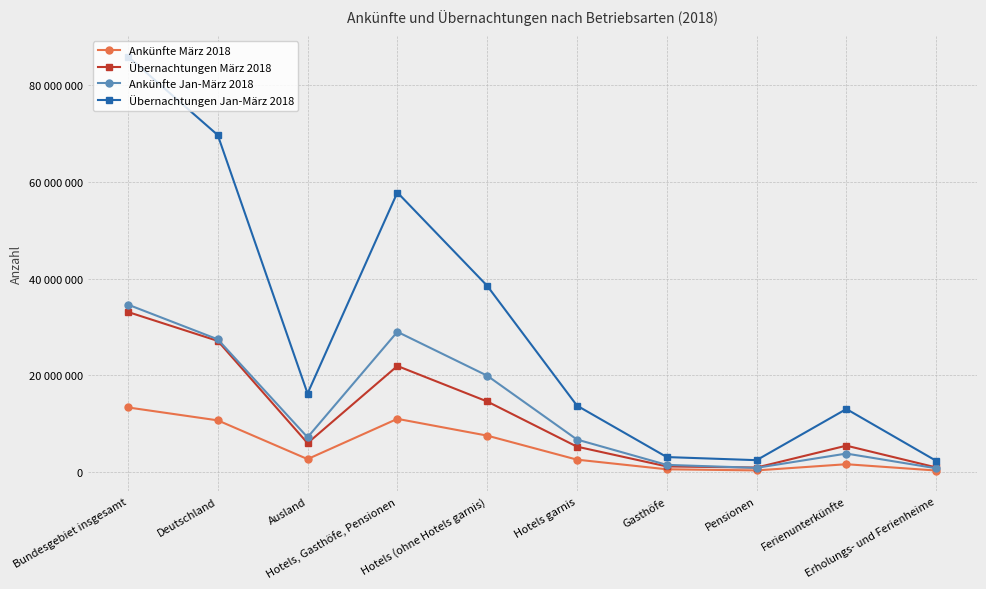

At how many categories does at least one series exceed 19806472?

4